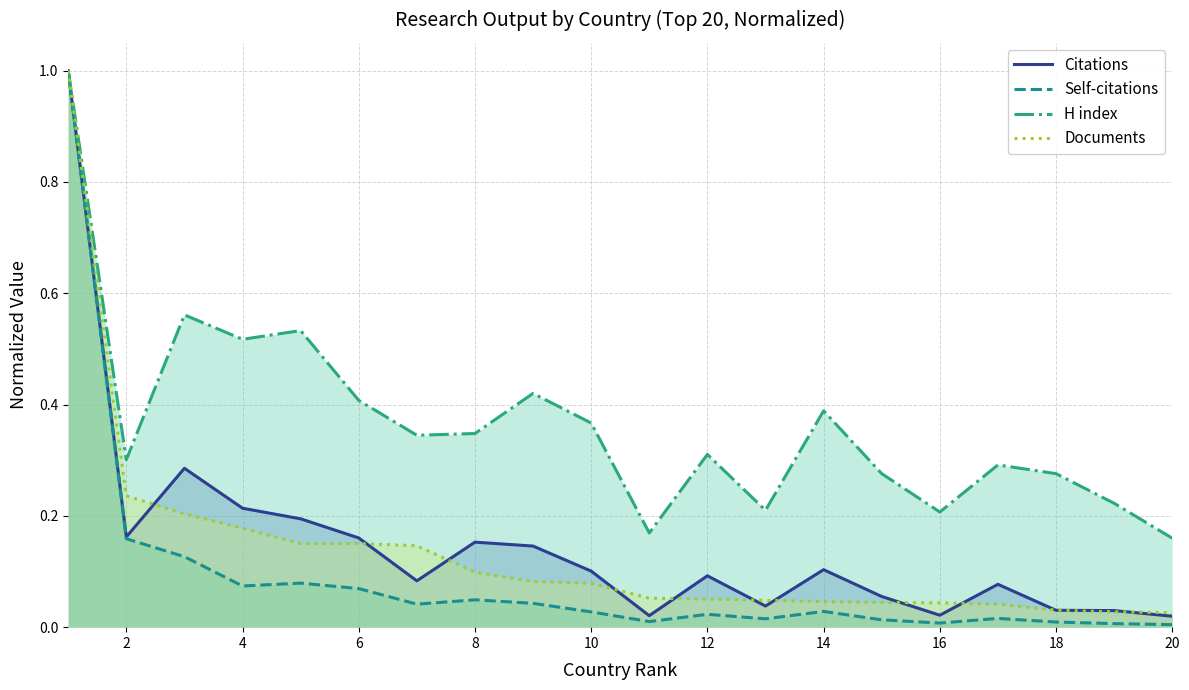

Where is H index nearest to the value 0?

20